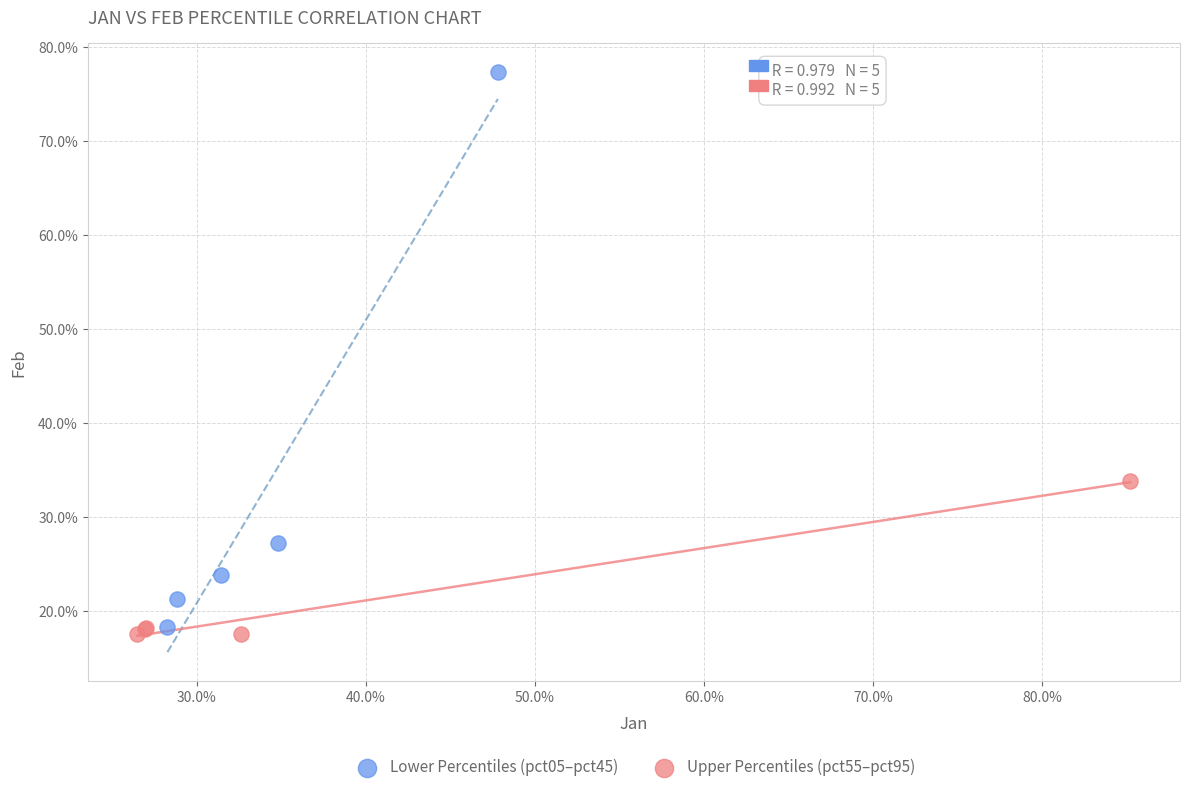

What are all the series names shown in the legend?

Lower Percentiles (pct05–pct45), Upper Percentiles (pct55–pct95)